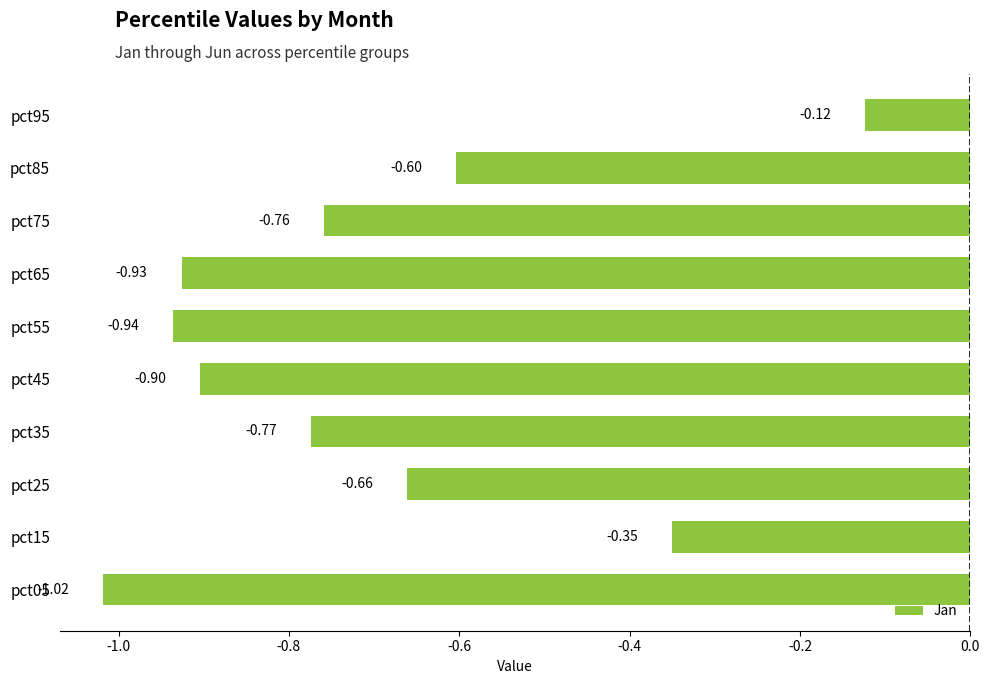

What is the change in value from pct15 to pct65?

-0.6